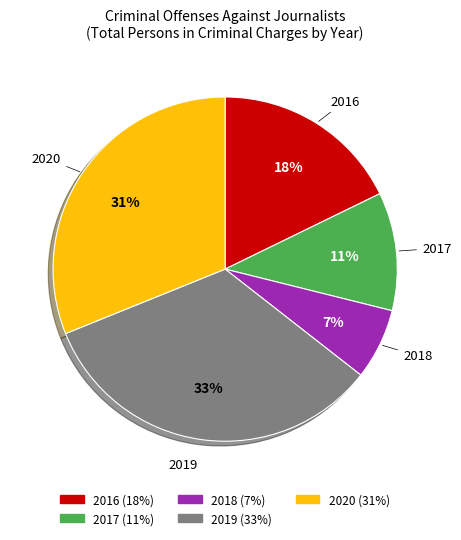

Count the number of slices in the pie.

5